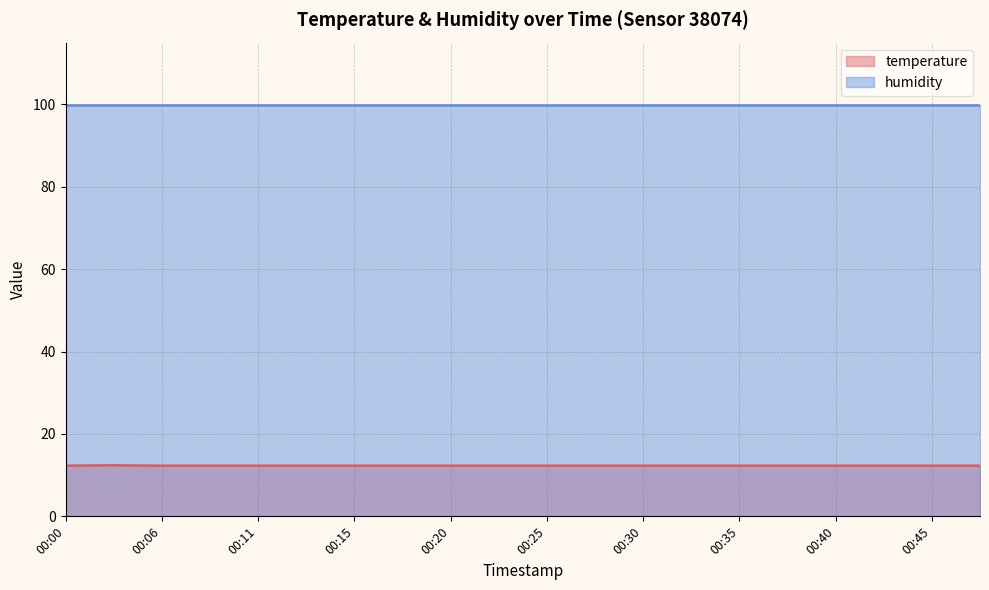

How many lines are shown in the chart?

2